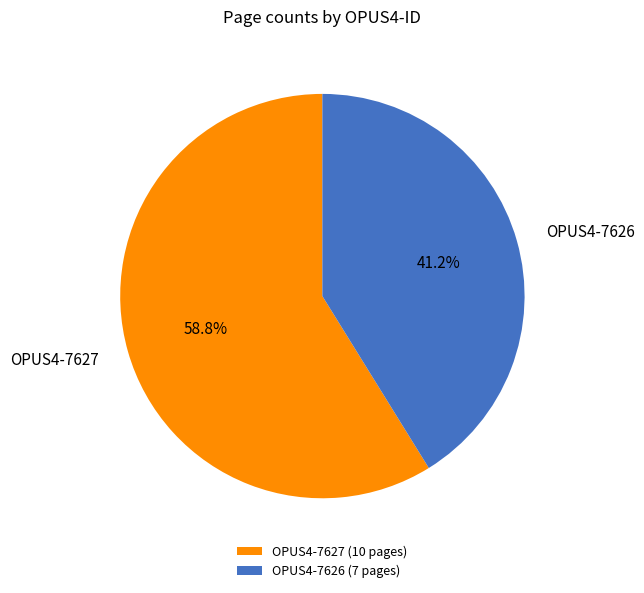

What is the ratio of the value at OPUS4-7627 to the value at OPUS4-7626?

1.4